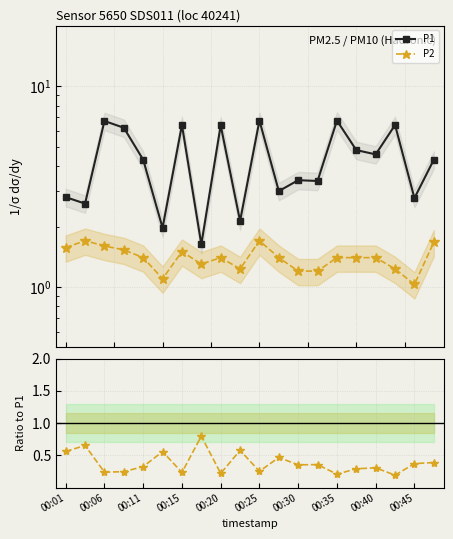

In P2/P1, how many points are lower than both neighbors (excluding endpoints)?

7